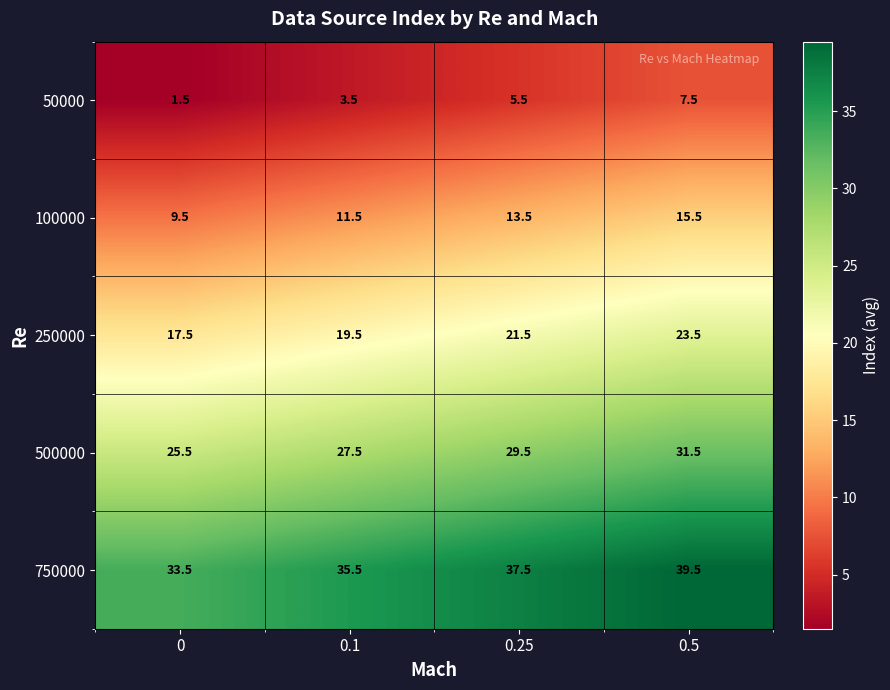

The value of 250000 at 0.5 is 39.0. True or false?

False